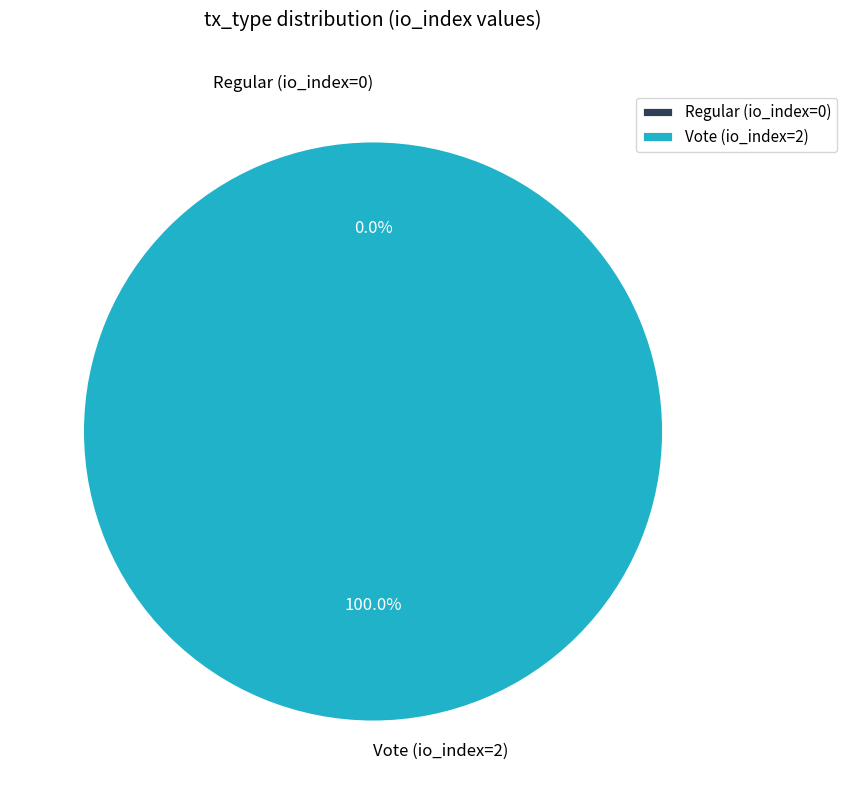

To the nearest percent, what is the difference between the Regular (io_index=0) and Vote (io_index=2) slice percentages?

100%